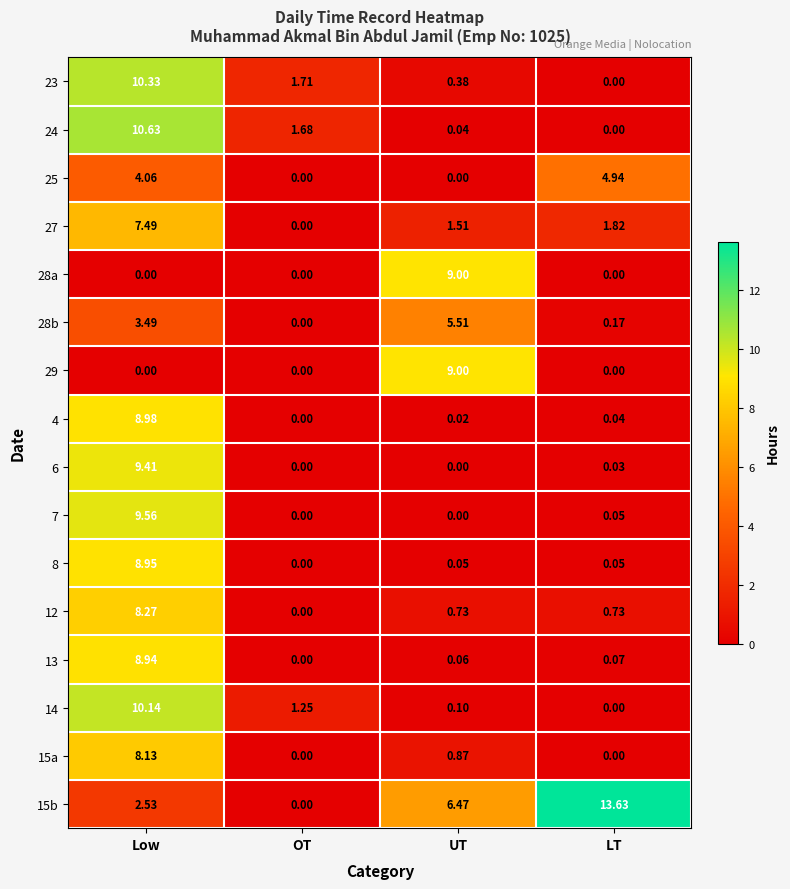

Where does the 28b series first go above 3?

Low